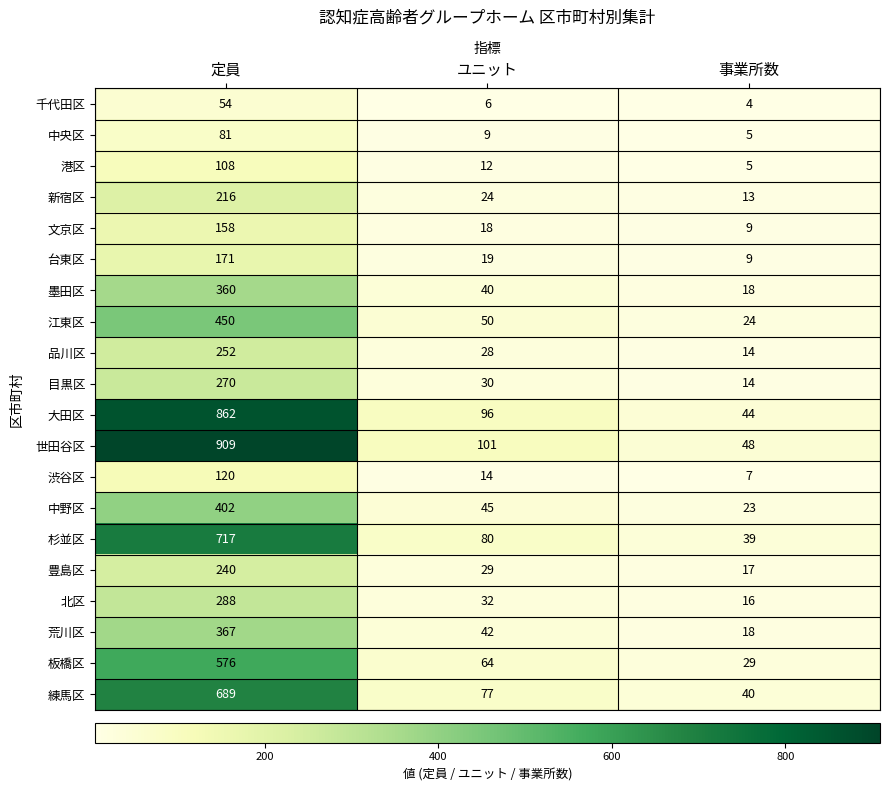

True or false: 品川区 has a value of 13 at ユニット.

False